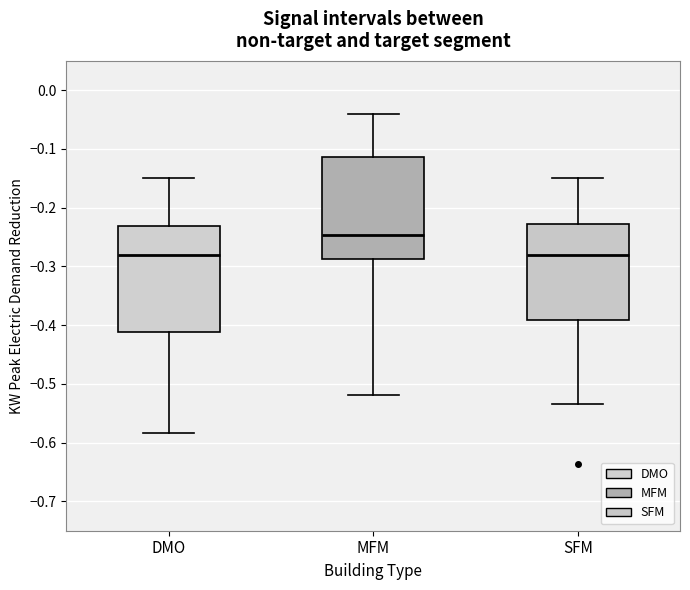

Reading left to right, transcribe this box plot: for each box, give where its median line is, the range the box spans, and where its two whiskers end, as read against the y-axis. The values are not printed on the chart, so give them approximately, as read against the axis.

DMO: median -0.28, box -0.41 to -0.23, whiskers -0.58 to -0.15
MFM: median -0.25, box -0.29 to -0.11, whiskers -0.52 to -0.04
SFM: median -0.28, box -0.39 to -0.23, whiskers -0.53 to -0.15